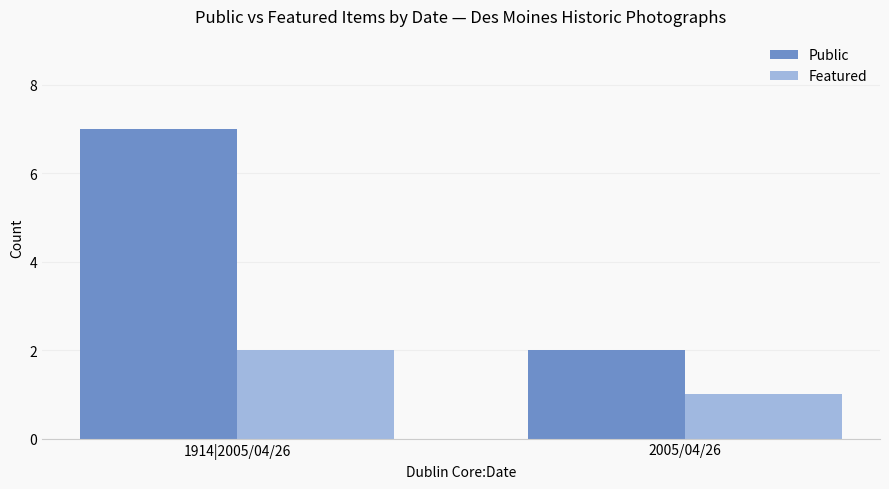

What is the total value across all series at 2005/04/26?

3